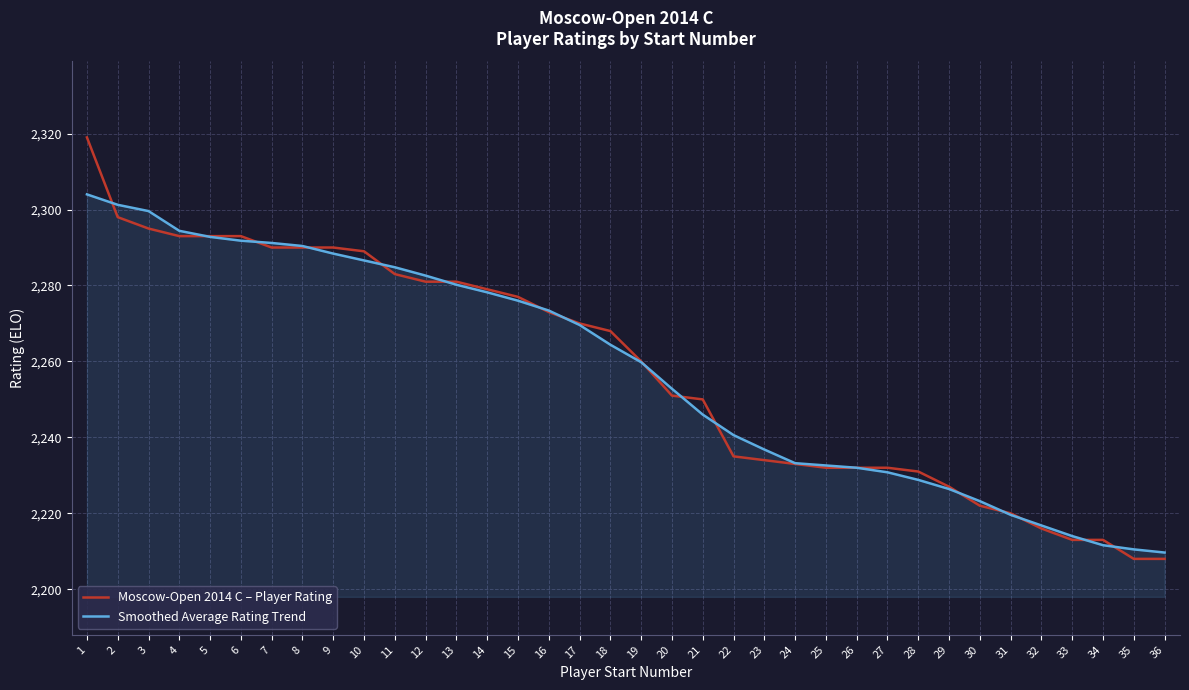

What are all the series names shown in the legend?

Moscow-Open 2014 C – Player Rating, Smoothed Average Rating Trend